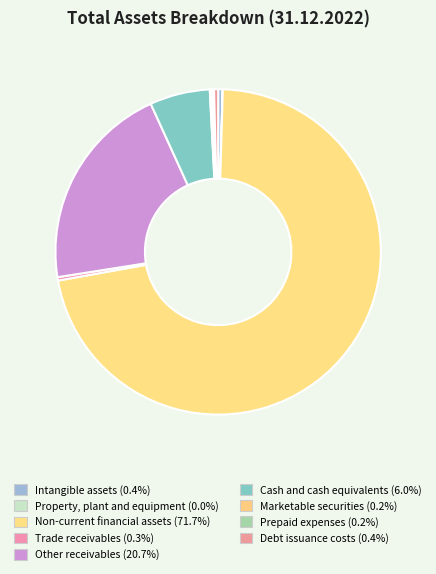

To the nearest percent, what is the difference between the Other receivables and Property, plant and equipment slice percentages?

21%